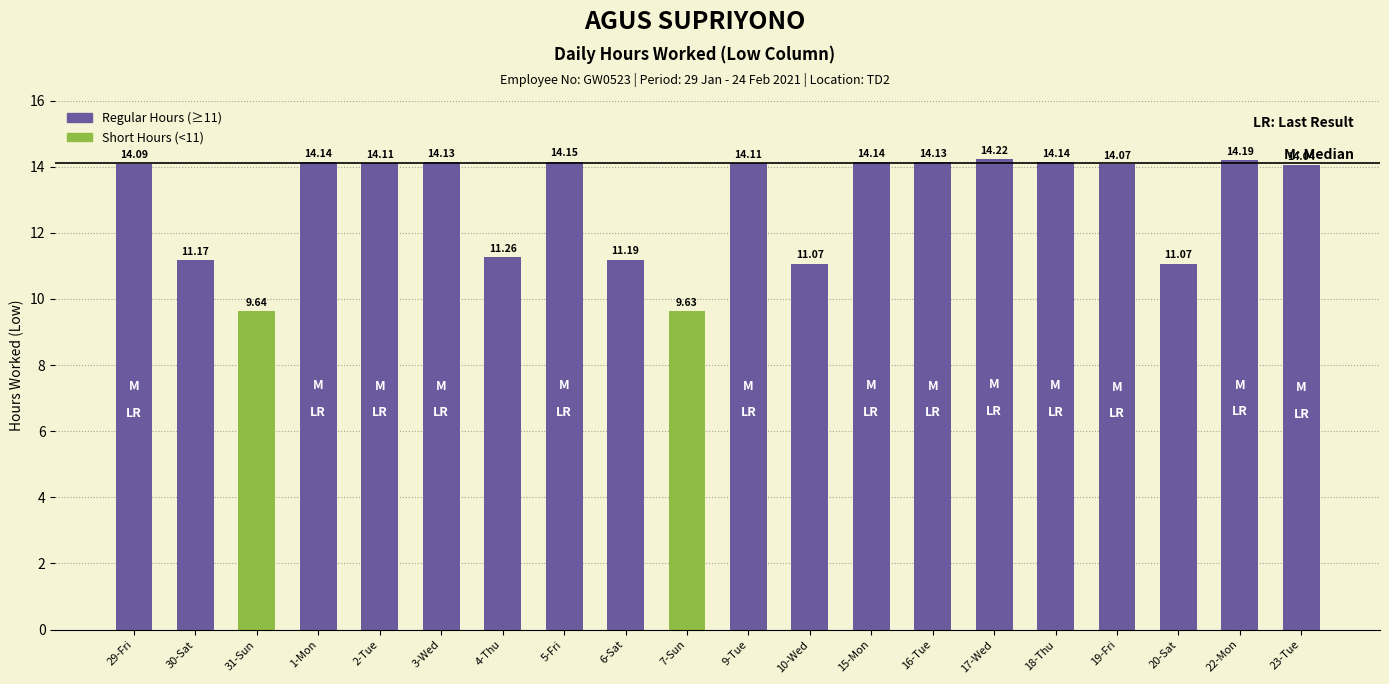

What is the difference between the maximum and minimum values?

4.6